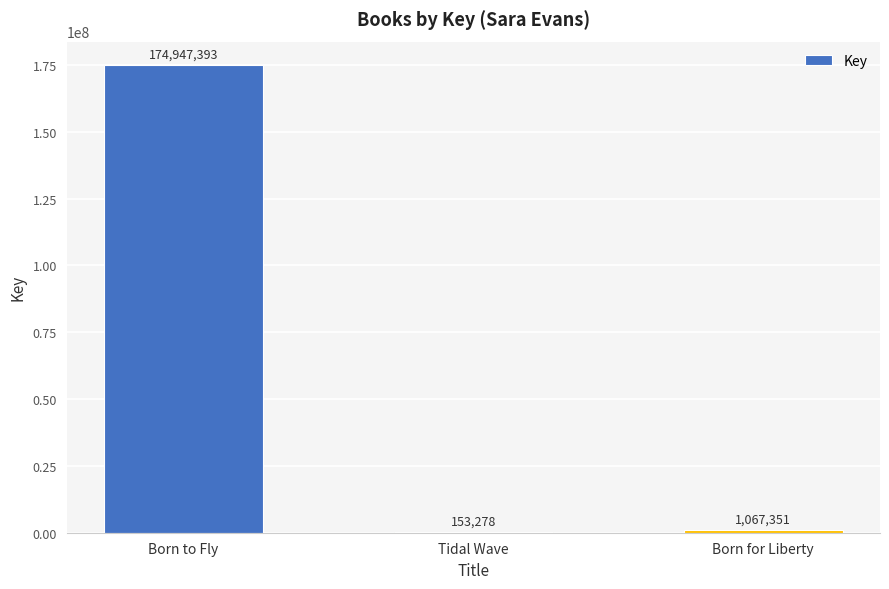

What is the sum of the values at Tidal Wave and Born to Fly?

175100671